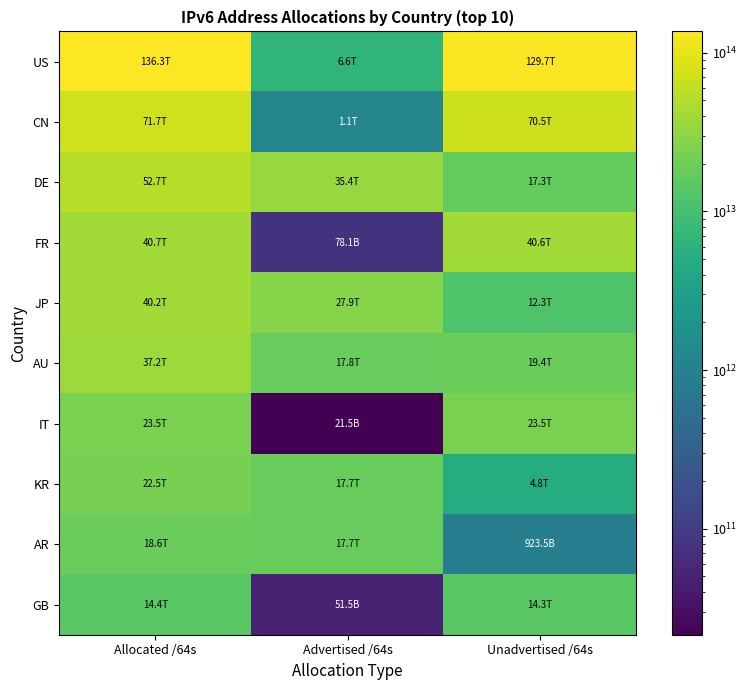

Reading left to right, extract all data points from this chart.

US: Allocated /64s=136264954281984	Advertised /64s=6587240939520	Unadvertised /64s=129677713342464
CN: Allocated /64s=71678710841344	Advertised /64s=1139844120576	Unadvertised /64s=70538866720768
DE: Allocated /64s=52652019810304	Advertised /64s=35356170911744	Unadvertised /64s=17295848898560
FR: Allocated /64s=40703409913856	Advertised /64s=78114717696	Unadvertised /64s=40625295196160
JP: Allocated /64s=40205733068801	Advertised /64s=27906030501888	Unadvertised /64s=12299702566913
AU: Allocated /64s=37233123000320	Advertised /64s=17836514082816	Unadvertised /64s=19396608917504
IT: Allocated /64s=23519241437184	Advertised /64s=21474902016	Unadvertised /64s=23497766535168
KR: Allocated /64s=22527103795201	Advertised /64s=17699828662272	Unadvertised /64s=4827275132929
AR: Allocated /64s=18584388632576	Advertised /64s=17660907225088	Unadvertised /64s=923481407488
GB: Allocated /64s=14370968436736	Advertised /64s=51539738624	Unadvertised /64s=14319428698112